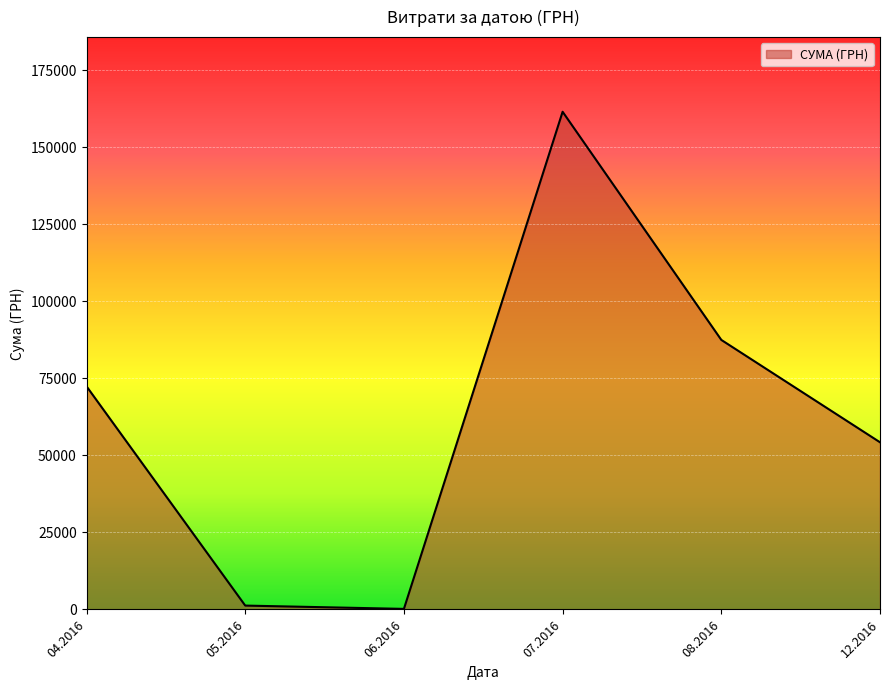

How many lines are shown in the chart?

1